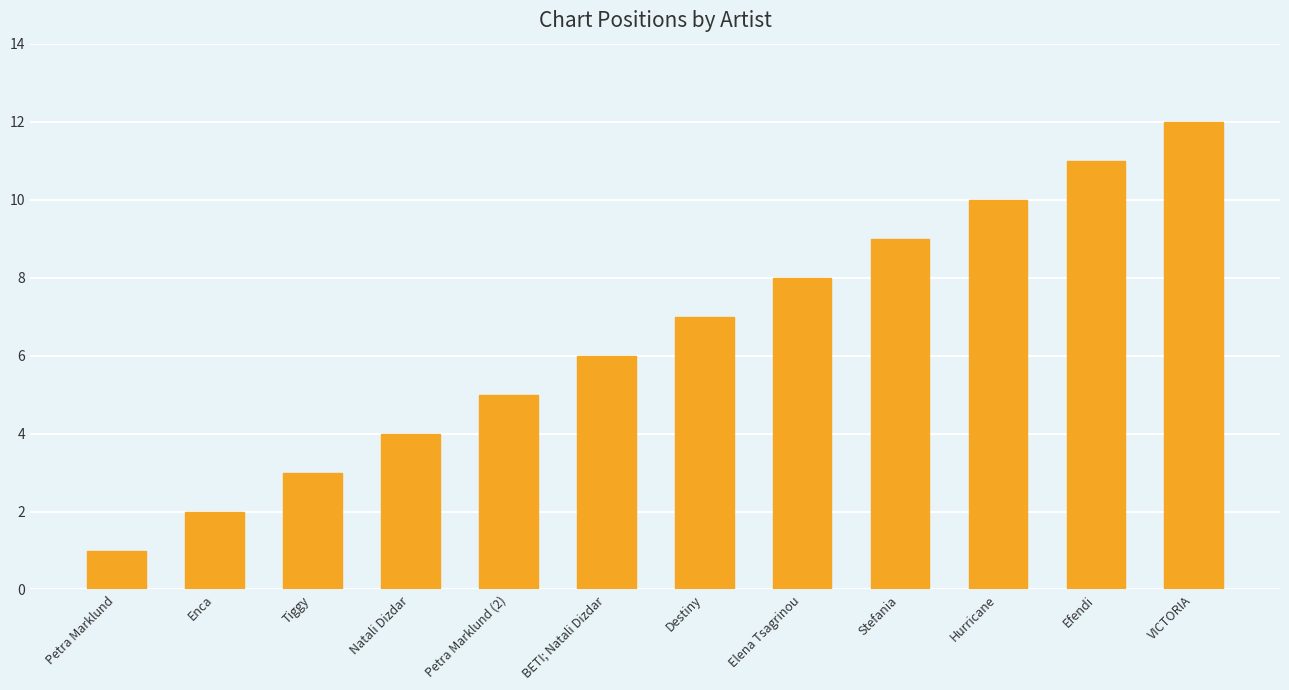

List the labels in order of value, smallest first.

Petra Marklund, Enca, Tiggy, Natali Dizdar, Petra Marklund (2), BETI; Natali Dizdar, Destiny, Elena Tsagrinou, Stefania, Hurricane, Efendi, VICTORIA